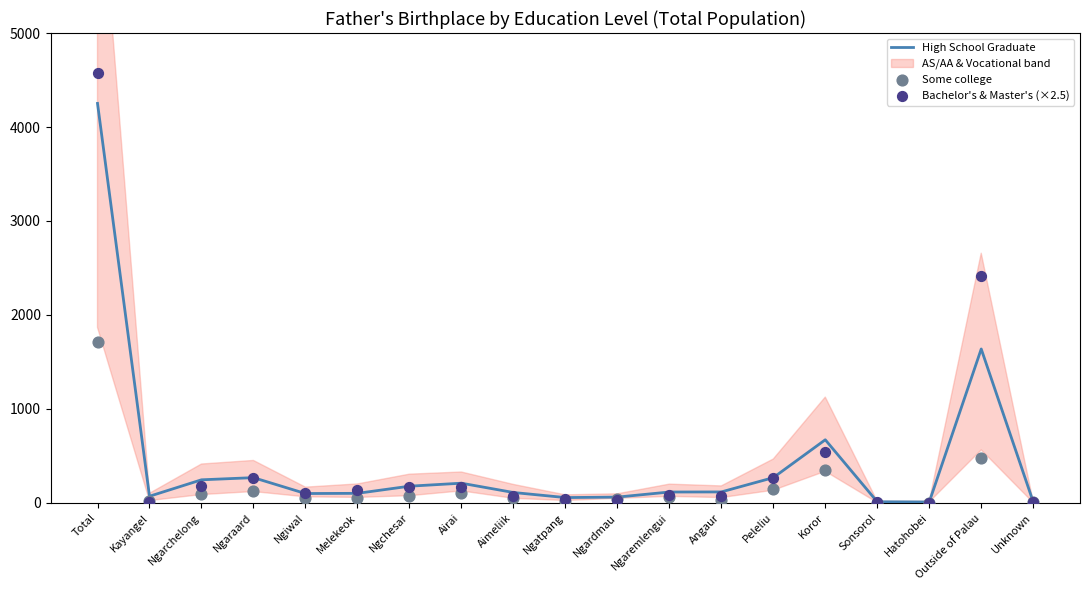

Is the value of Some college at Hatohobei greater than the value of Bachelor's & Master's (×2.5) at Total?

No